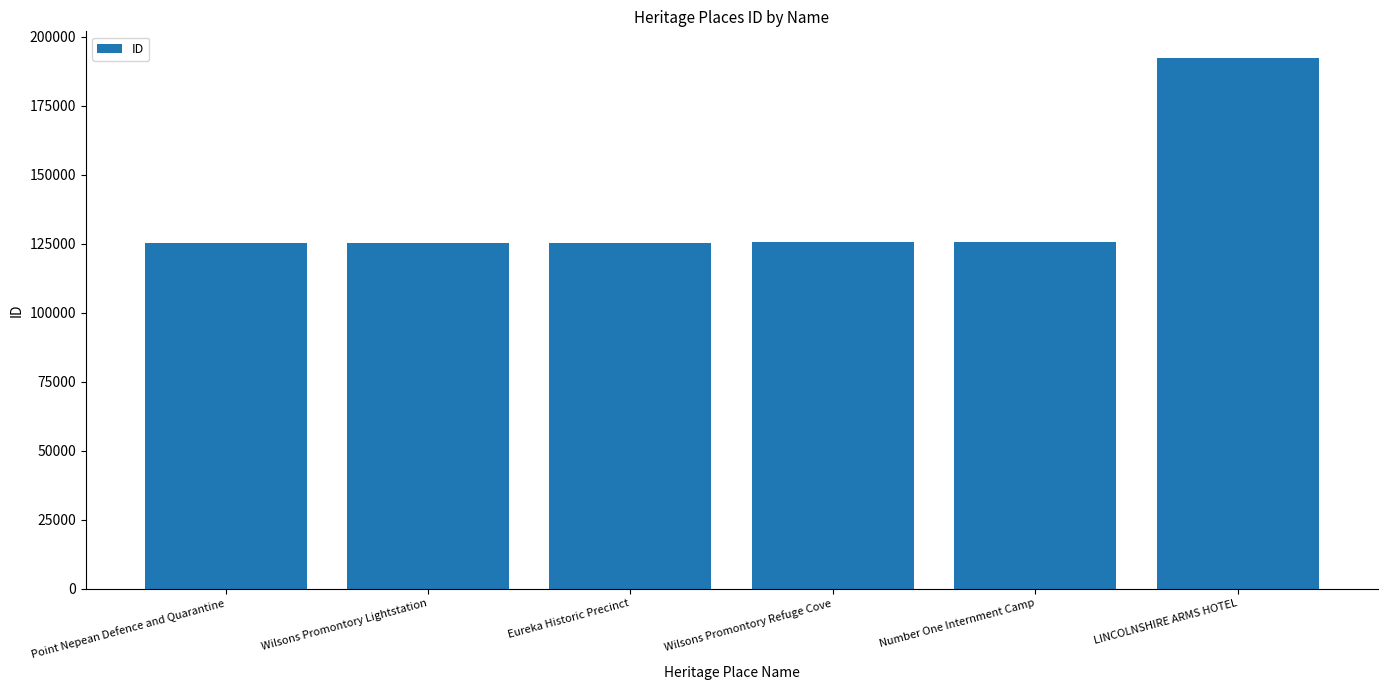

What is the minimum value shown in the chart?

125267